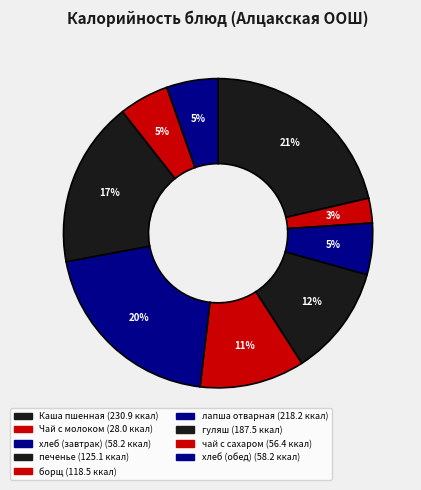

To the nearest percent, what is the difference between the печенье and гуляш slice percentages?

6%